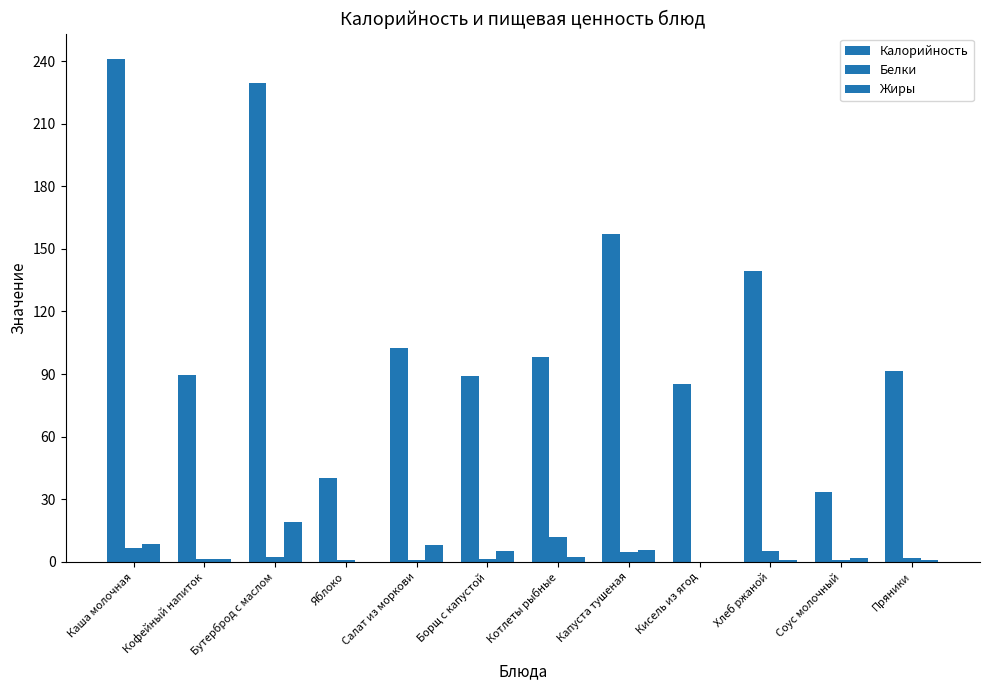

Where is Белки nearest to the value 5?

Хлеб ржаной